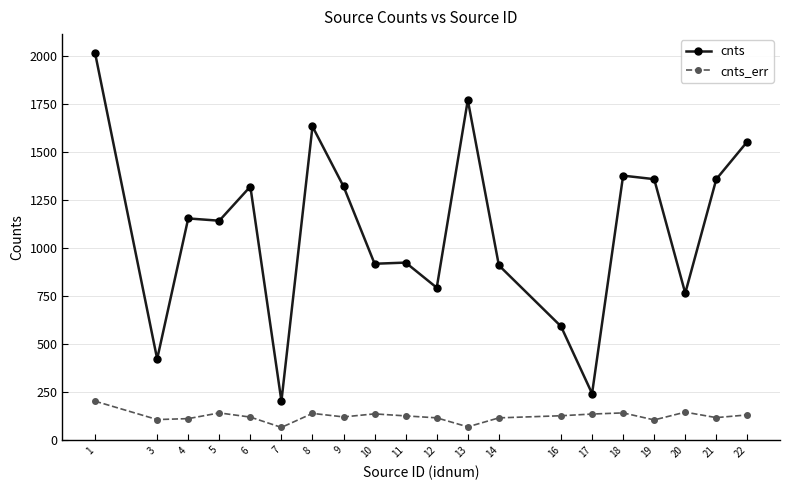

Which series has the widest spread of values?

cnts